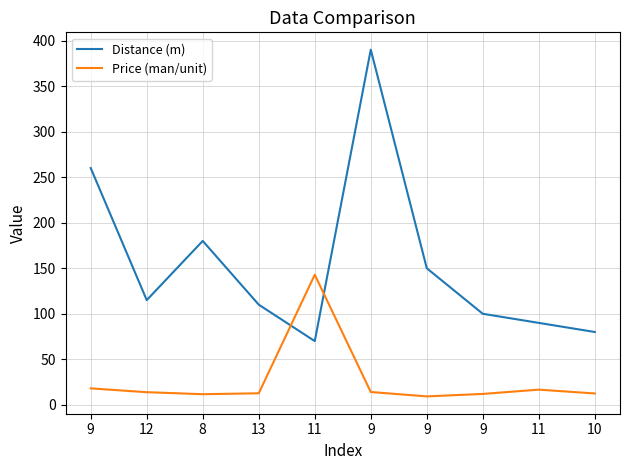

List the labels in order of Distance (m) value, smallest first.

11, 10, 11, 9, 13, 12, 9, 8, 9, 9